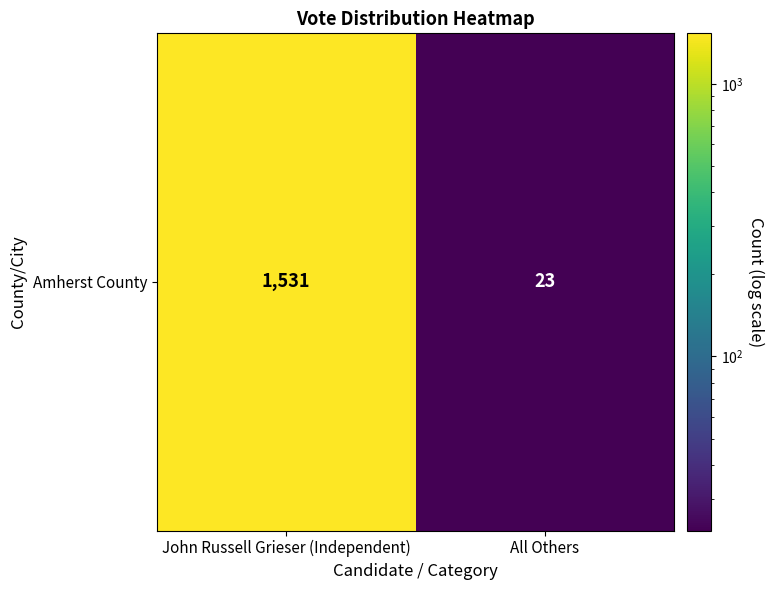

Is it true that the value at All Others is 34?

False